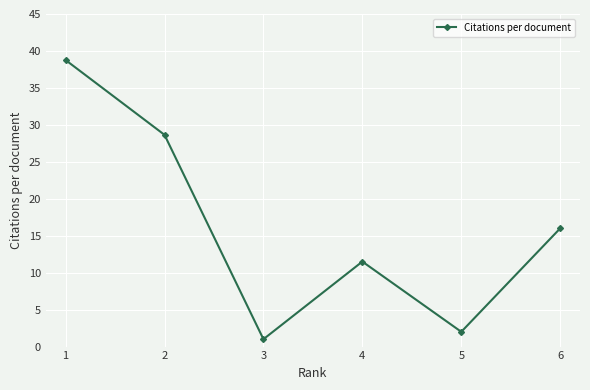

Count the number of data series in this chart.

1